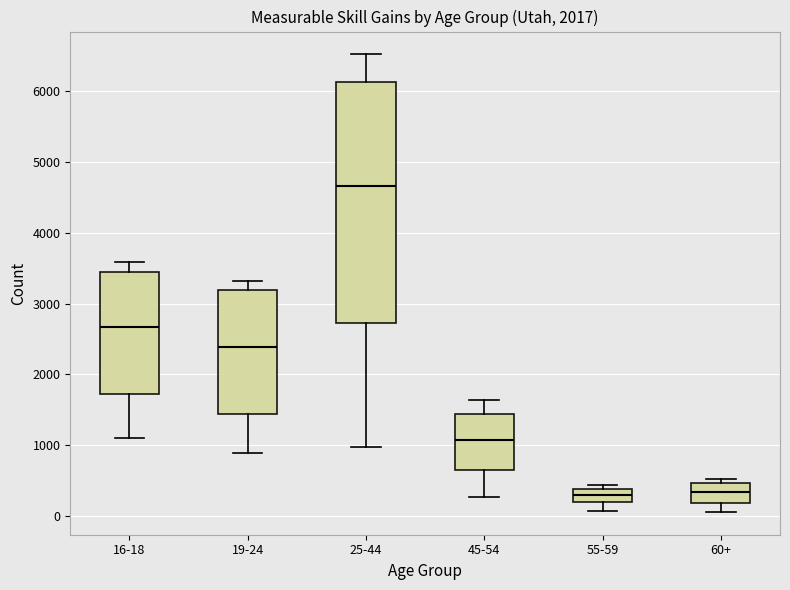

Where is the upper edge of the box for 45-54 on the y-axis? The values are not printed on the chart, so give them approximately, as read against the axis.

1400